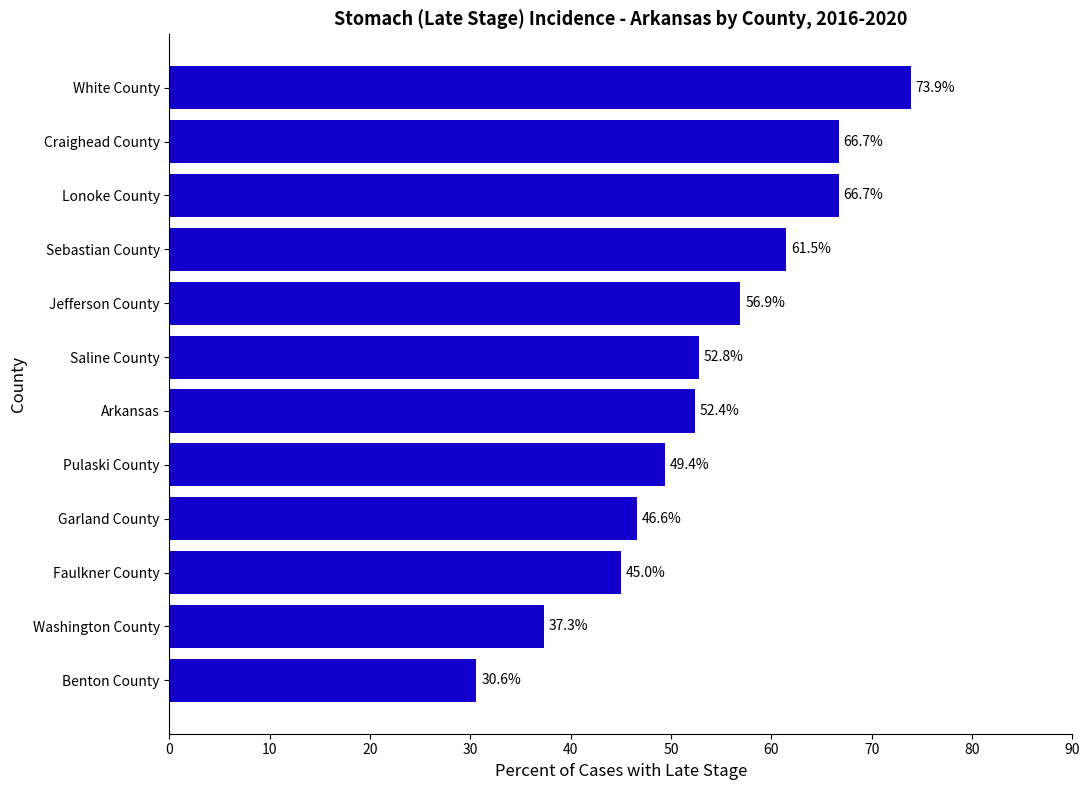

Approximately how many times larger is the value at White County compared to Jefferson County?

1.3